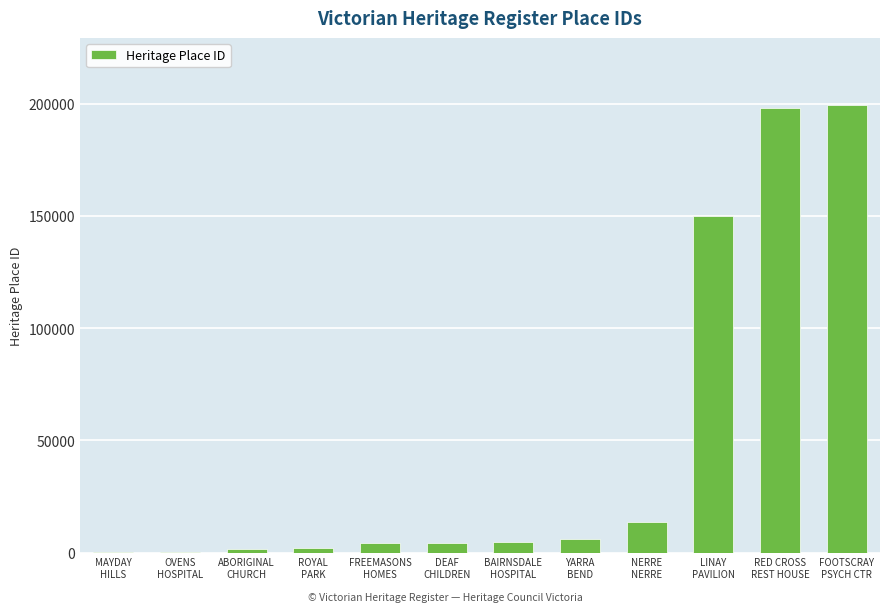

What is the average value?

48684